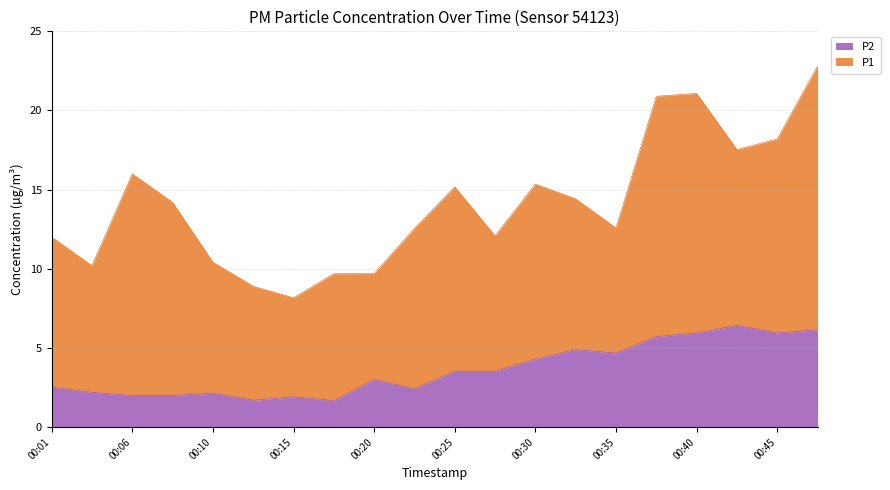

At which category does the chart reach its minimum across all series?

00:18